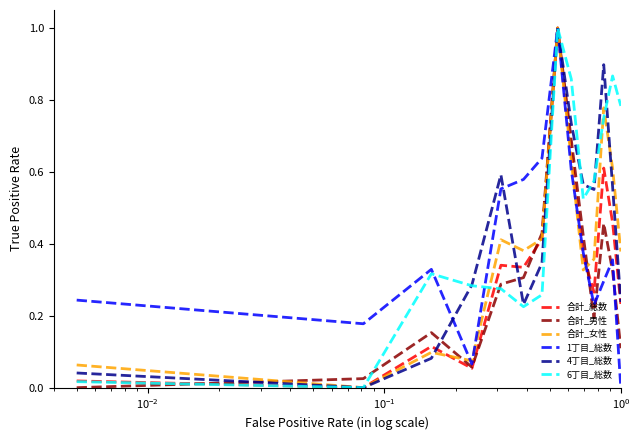

What is the maximum value for 4丁目_総数?

1.0